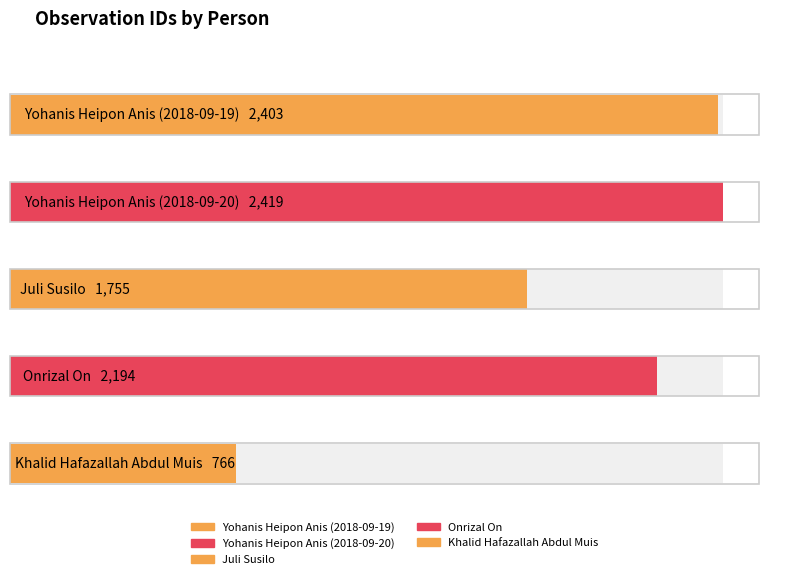

What is the label of the 3rd bar from the right?

Juli Susilo